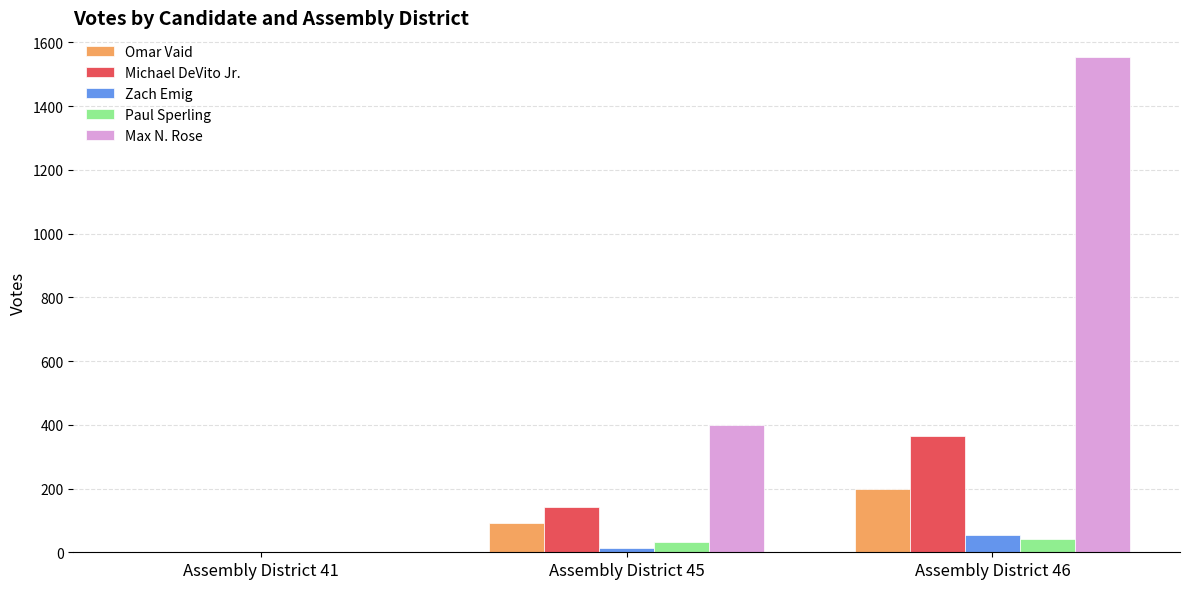

True or false: Zach Emig has a value of 14 at Assembly District 45.

True